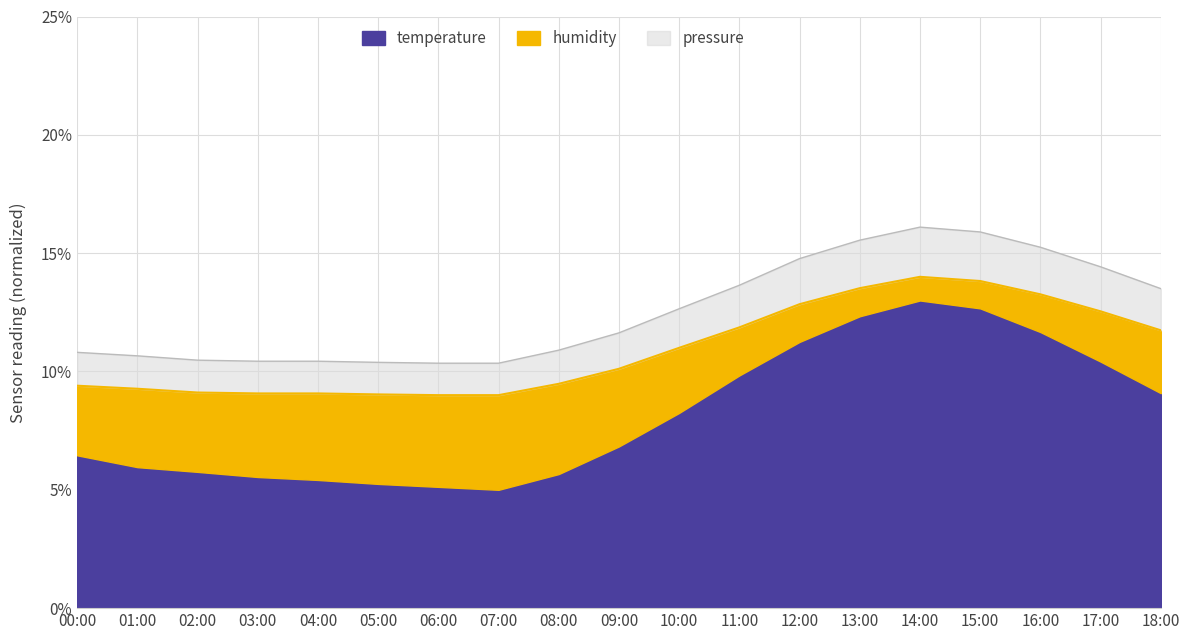

True or false: temperature and pressure_norm intersect in this chart.

False